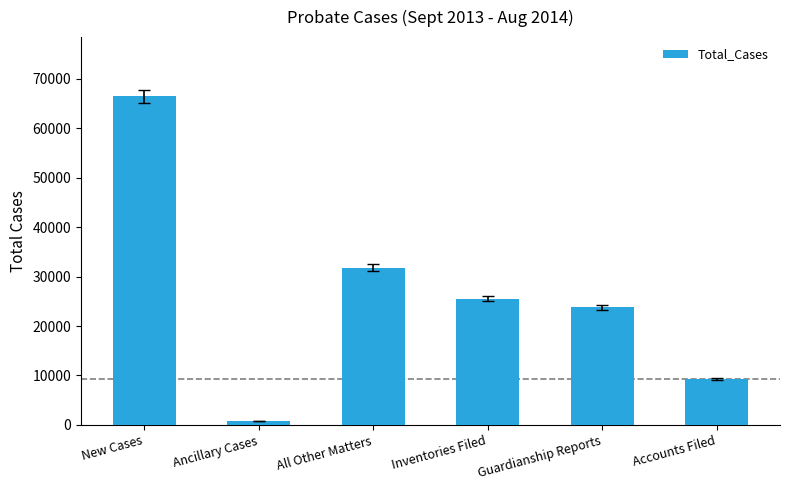

Between All Other Matters and Guardianship Reports, which is larger?

All Other Matters